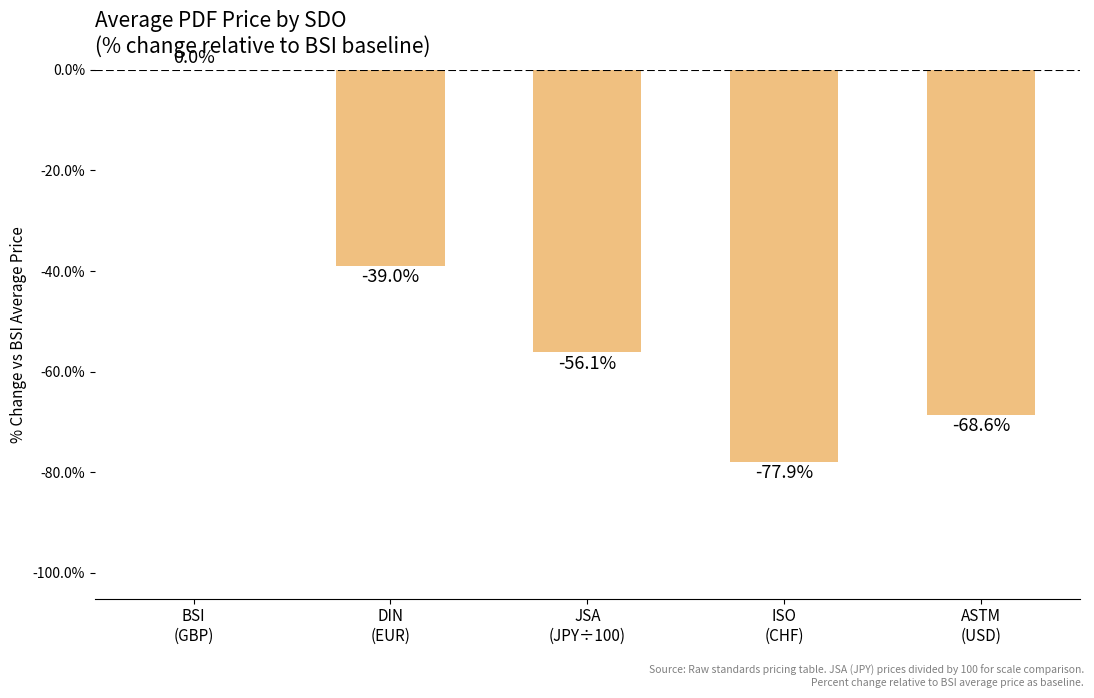

Where is the data nearest to the value -38?

DIN
(EUR)